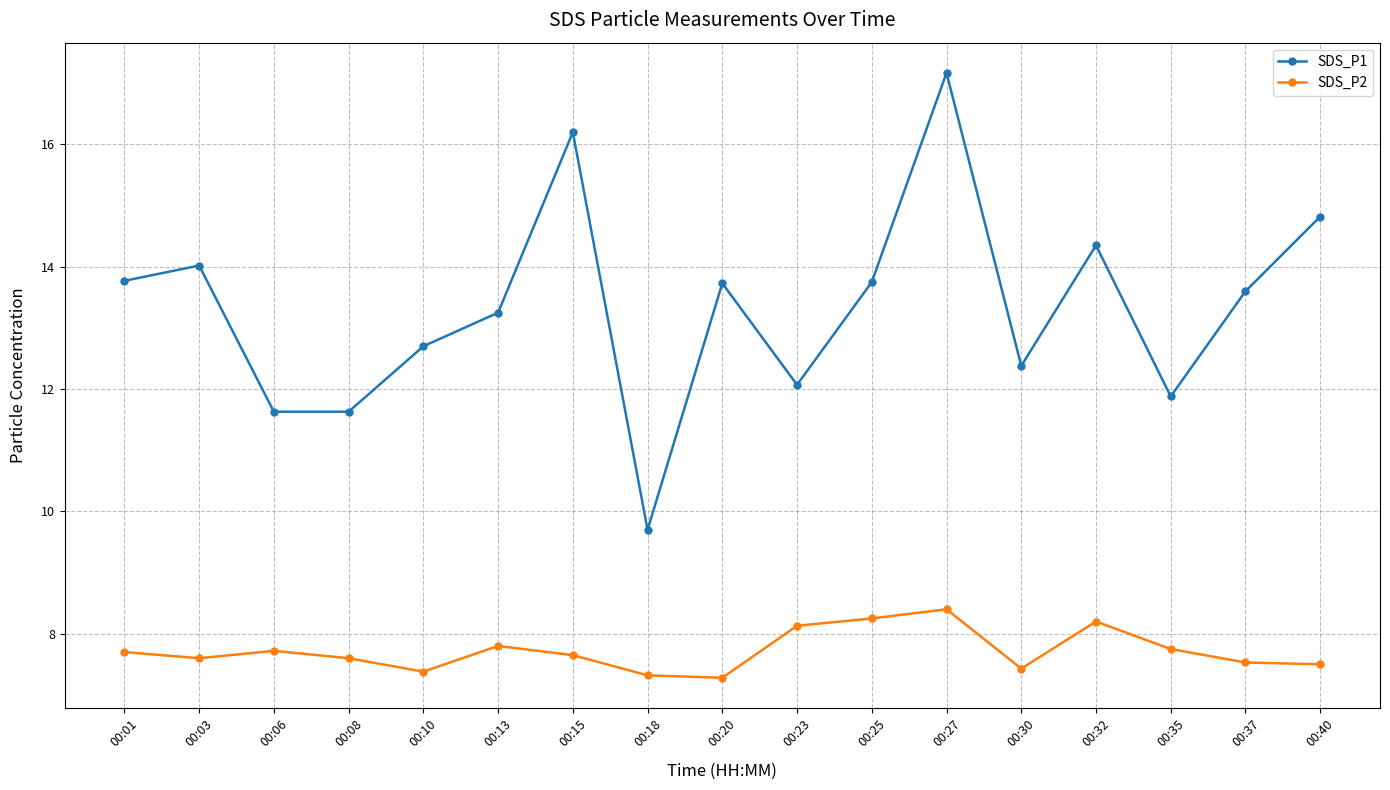

What is the value of the SDS_P2 point at the 15th from the left?

7.8